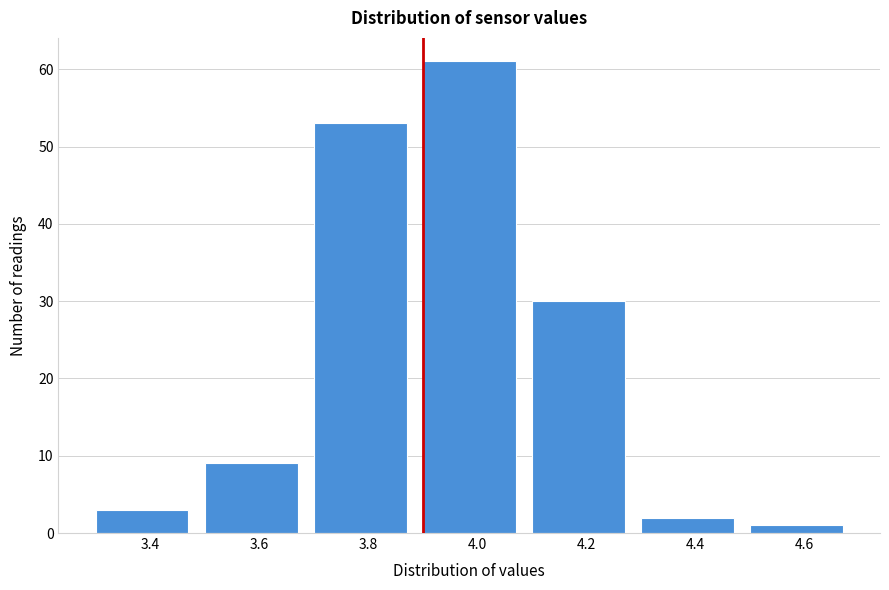

Reading left to right, extract all data points from this chart.

3.4=3	3.6=9	3.8=53	4.0=61	4.2=30	4.4=2	4.6=1